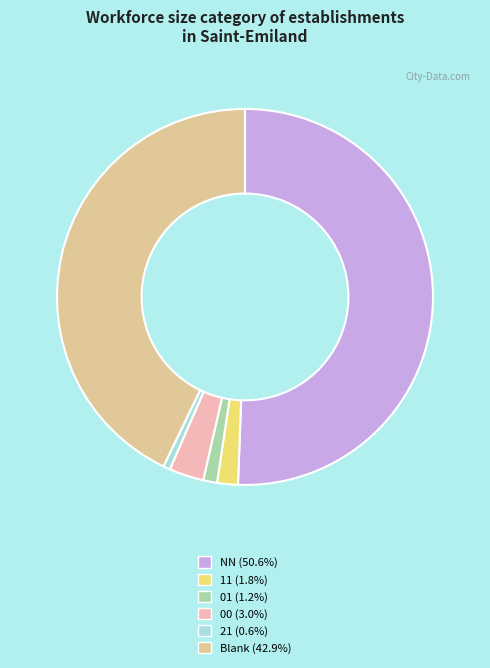

How many segments does this pie chart have?

6